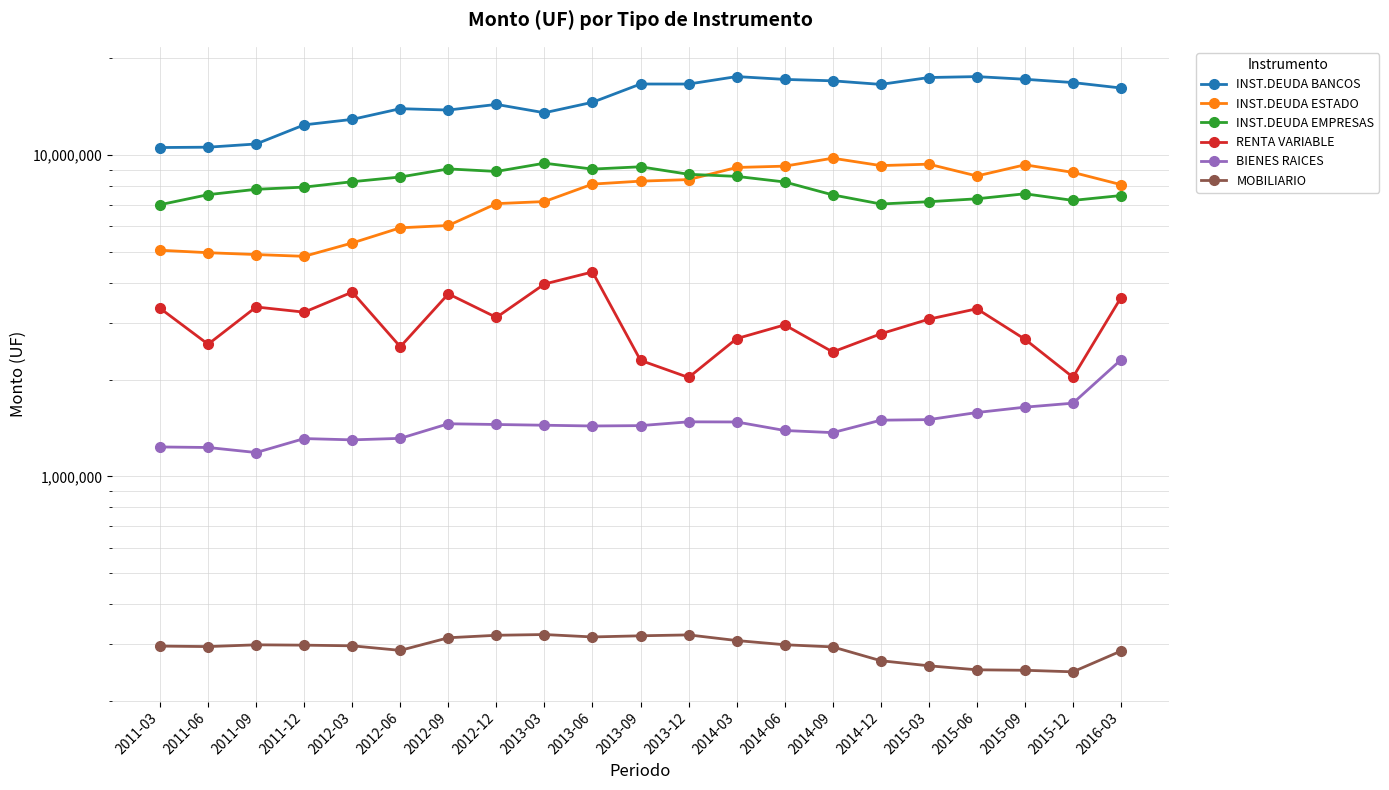

Which category has the highest value across all series?

2014-03